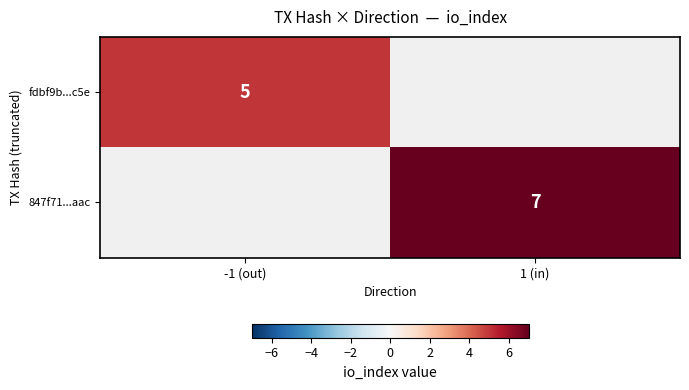

The fdbf9b...c5e series shows 5 at -1 (out). True or false?

True